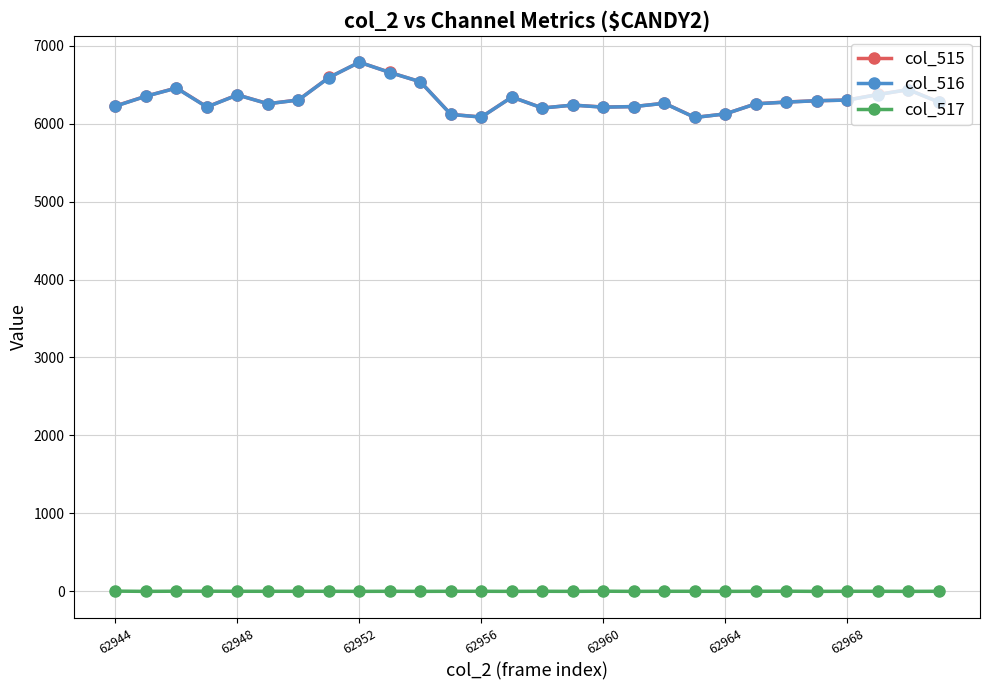

How many lines are shown in the chart?

3